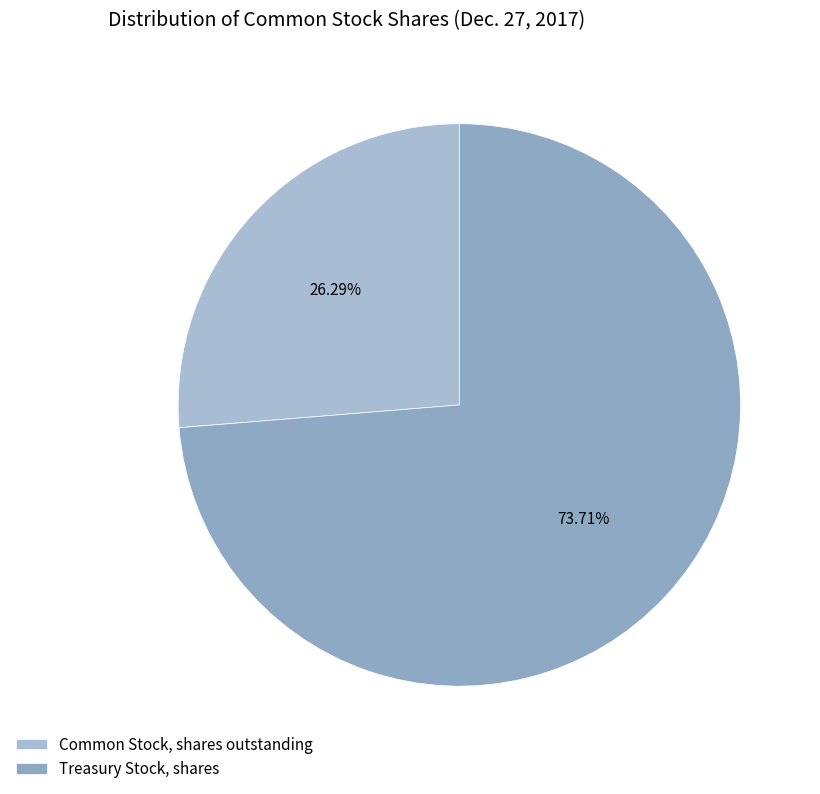

What percentage is the Treasury Stock, shares slice, to the nearest percent?

74%